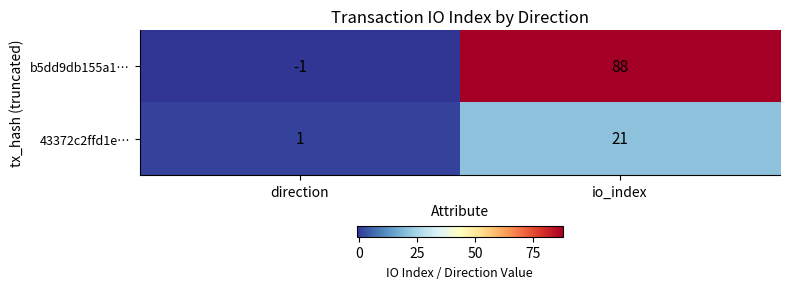

Where is 43372c2ffd1e… nearest to the value 11?

direction